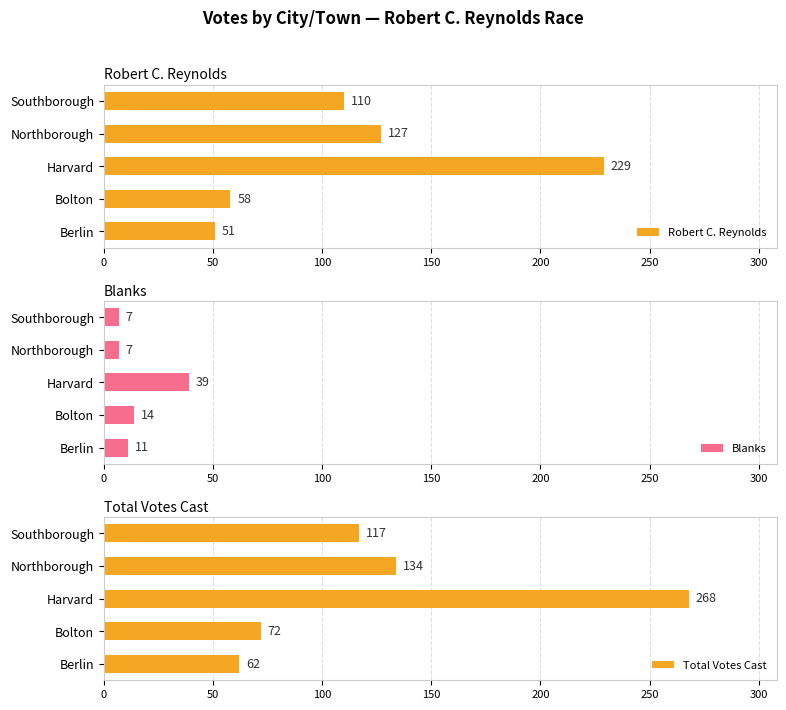

What is the sum of all Robert C. Reynolds values?

575